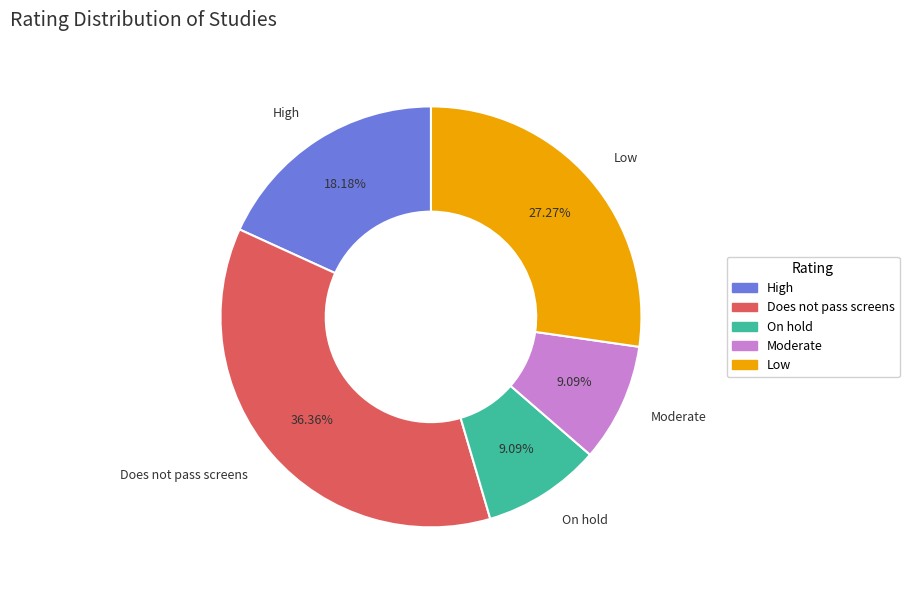

The High slice represents 30% of the pie. True or false?

False